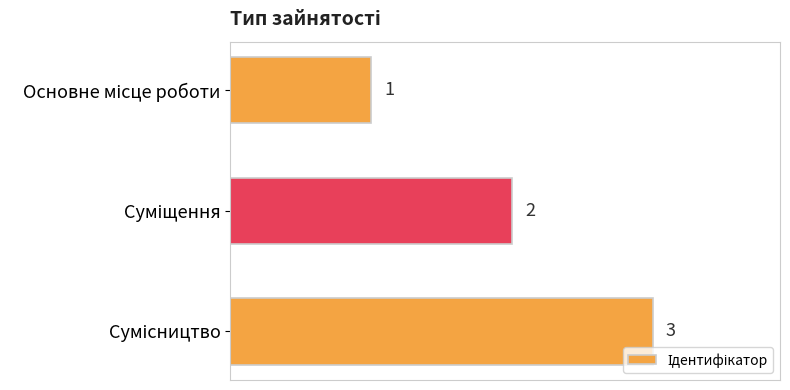

What is the sum of all values?

6